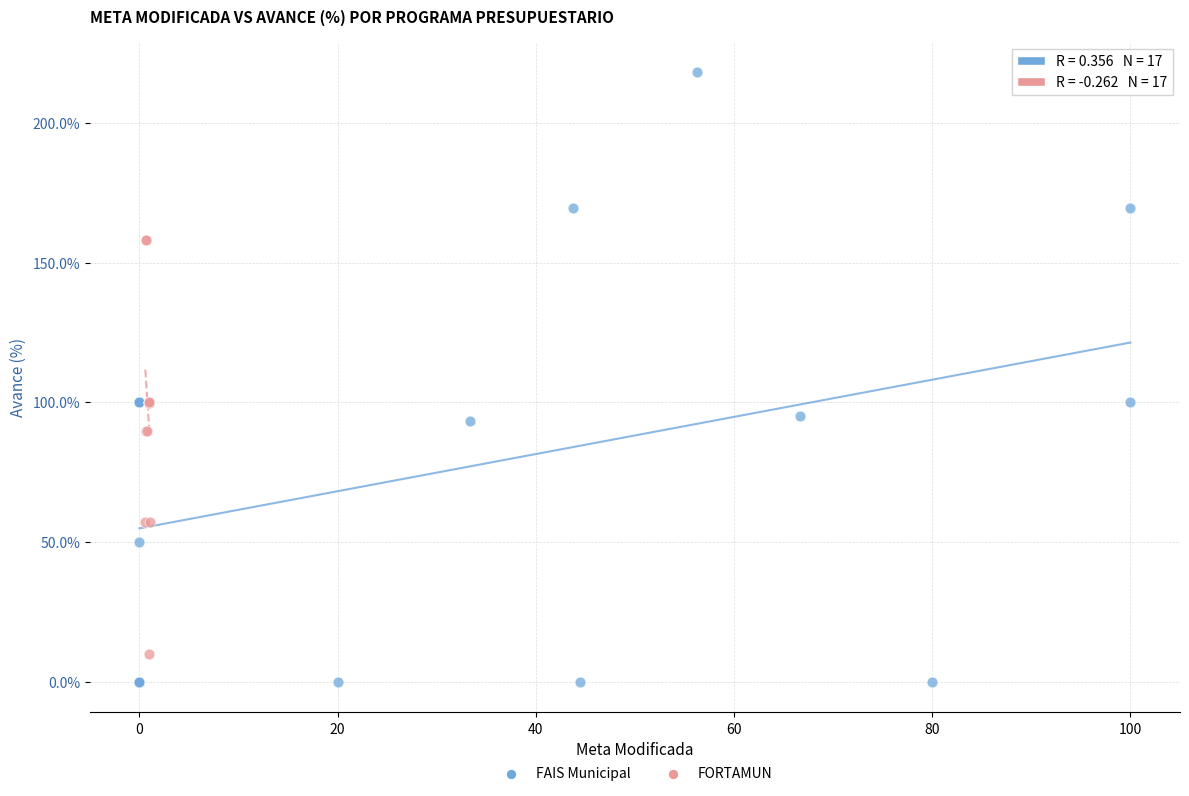

Which series reaches the maximum Y coordinate?

FAIS Municipal